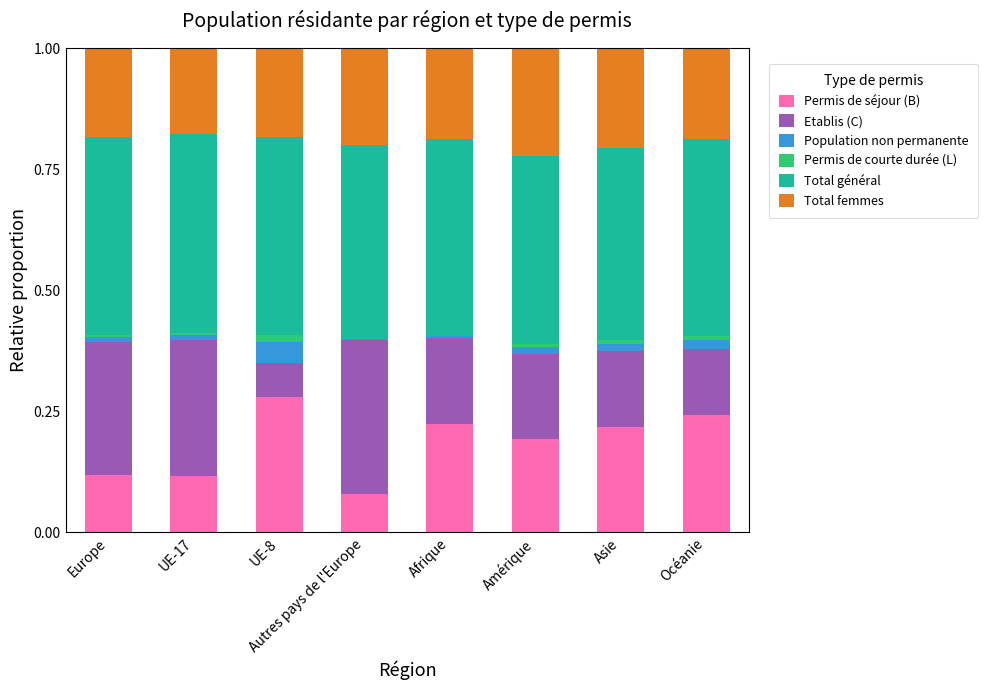

What are all the series names shown in the legend?

Permis de séjour (B), Etablis (C), Population non permanente, Permis de courte durée (L), Total général, Total femmes